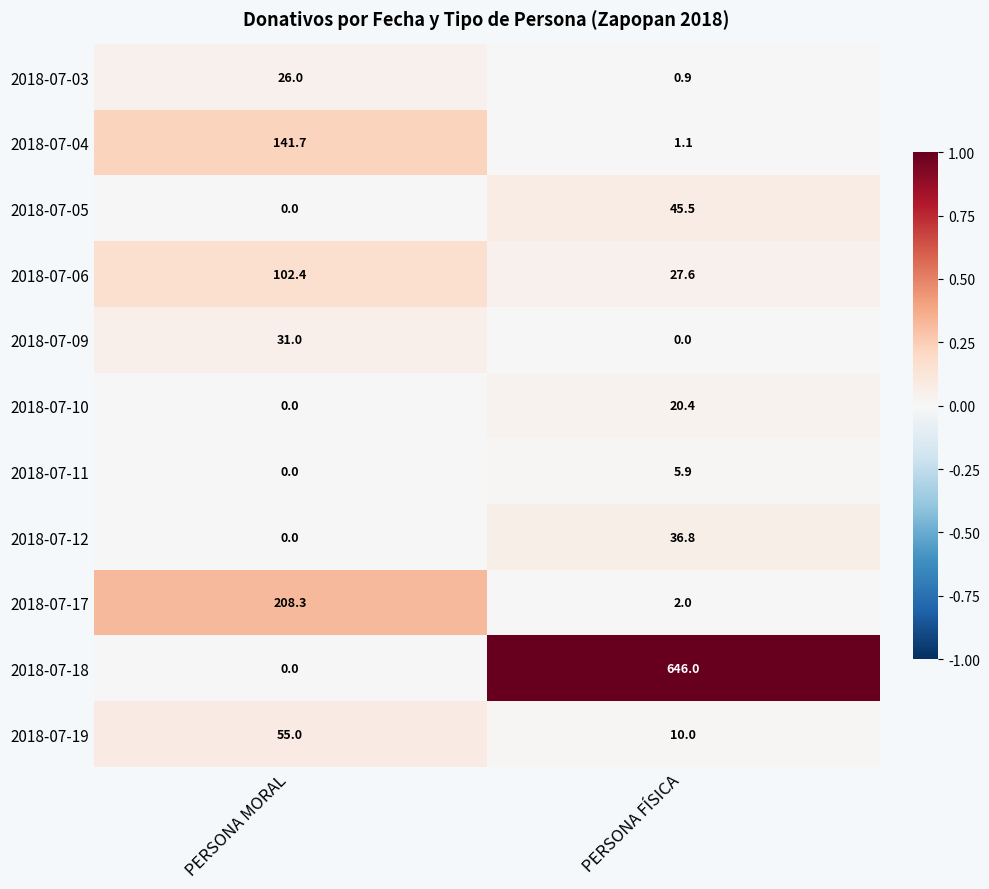

At which category is the sum across all series the highest?

PERSONA FÍSICA